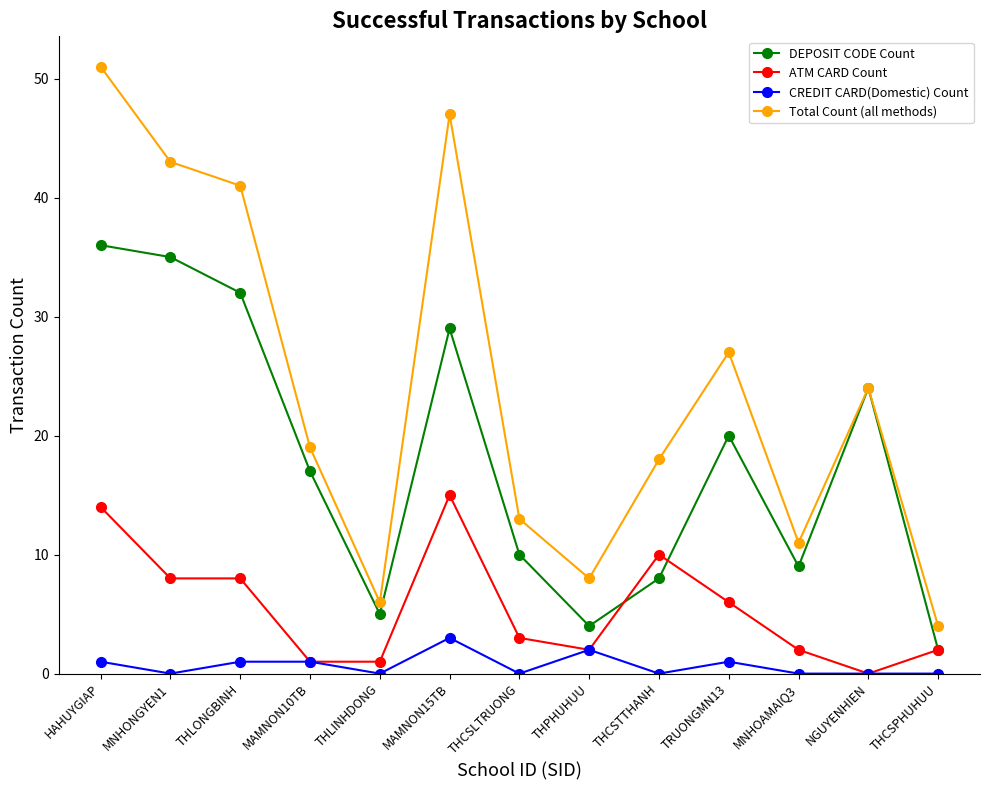

List the series in order of their peak value, lowest first.

CREDIT CARD(Domestic) Count, ATM CARD Count, DEPOSIT CODE Count, Total Count (all methods)